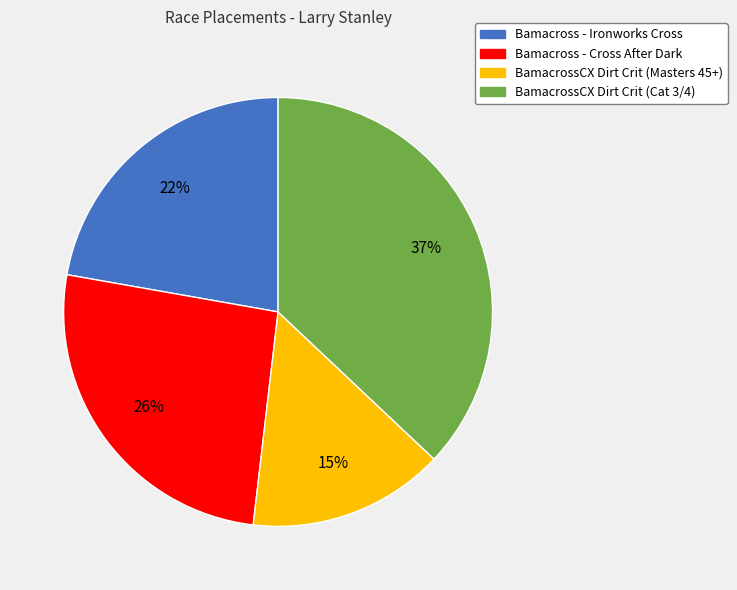

Is there a majority slice in this chart?

No